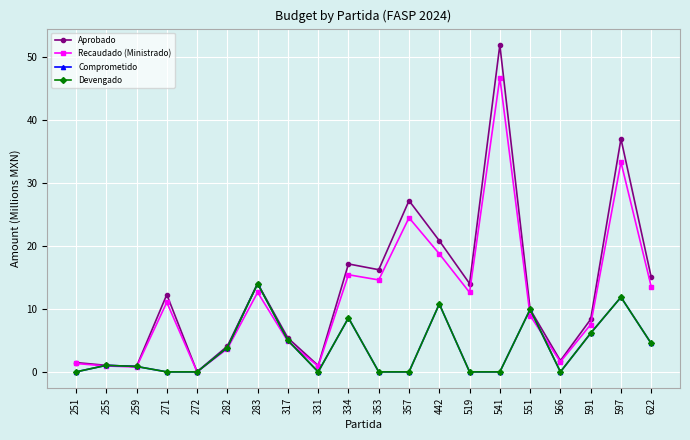

True or false: Recaudado (Ministrado) has a value of 24.4 at 357.

True